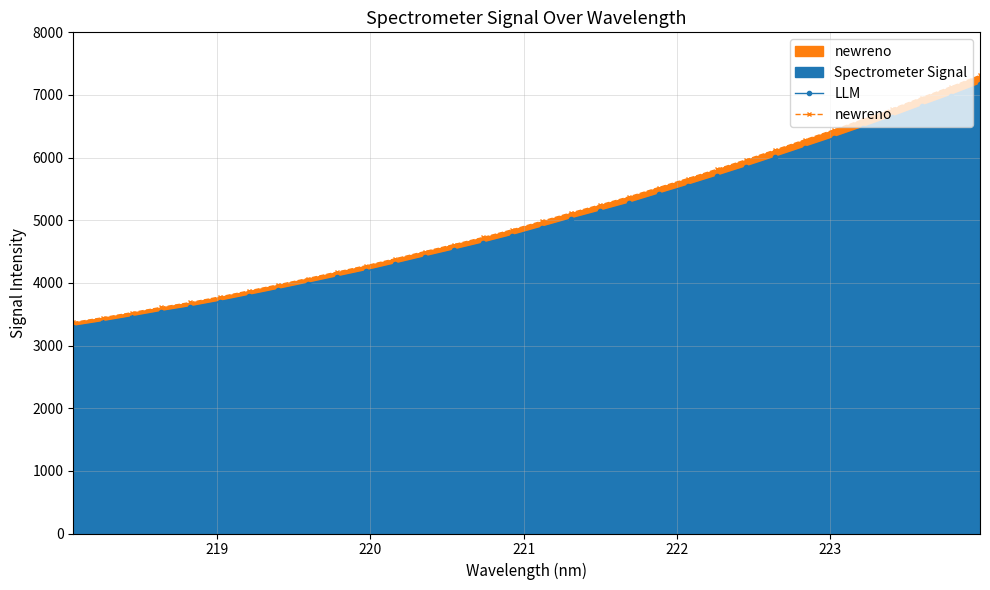

At how many categories does at least one series exceed 3582?

29